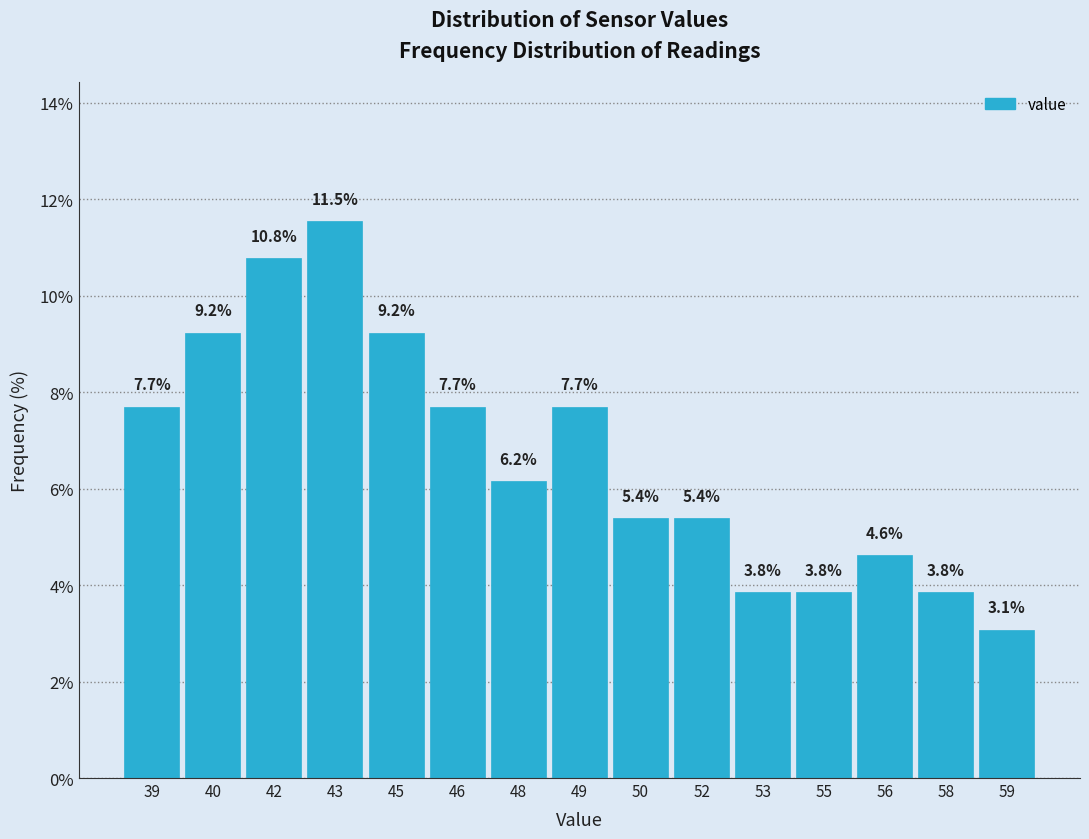

Reading right to left, extract all data points from this chart.

59=3.1	58=3.8	56=4.6	55=3.8	53=3.8	52=5.4	50=5.4	49=7.7	48=6.2	46=7.7	45=9.2	43=11.5	42=10.8	40=9.2	39=7.7